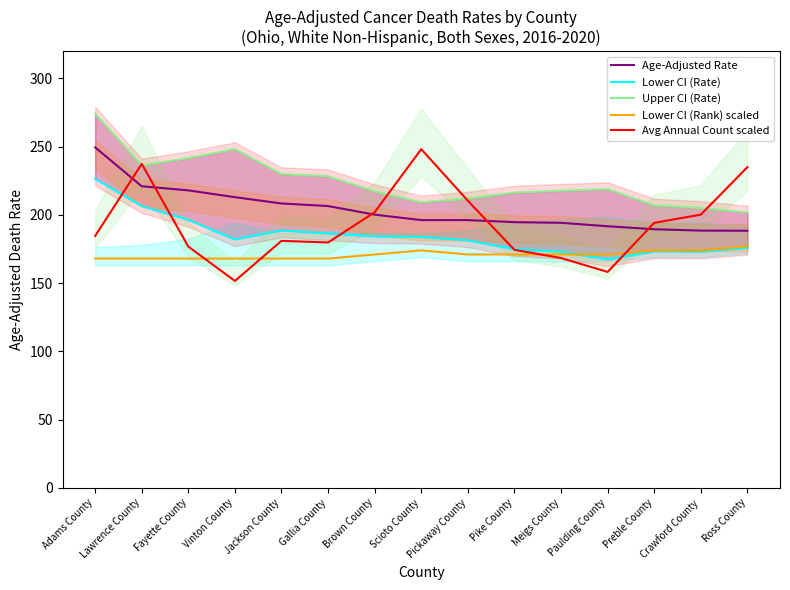

Reading right to left, extract all data points from this chart.

Age-Adjusted Rate: Ross County=188.4	Crawford County=188.5	Preble County=189.5	Paulding County=191.7	Meigs County=194.2	Pike County=194.7	Pickaway County=196.2	Scioto County=196.2	Brown County=200.2	Gallia County=206.5	Jackson County=208.4	Vinton County=213.0	Fayette County=218.0	Lawrence County=221.0	Adams County=249.5
Lower CI (Rate): Ross County=175.9	Crawford County=173.1	Preble County=173.3	Paulding County=167.4	Meigs County=173.0	Pike County=174.9	Pickaway County=181.4	Scioto County=183.9	Brown County=184.3	Gallia County=186.5	Jackson County=188.6	Vinton County=182.1	Fayette County=196.4	Lawrence County=206.5	Adams County=226.5
Upper CI (Rate): Ross County=201.7	Crawford County=205.1	Preble County=206.9	Paulding County=218.9	Meigs County=217.7	Pike County=216.3	Pickaway County=212.0	Scioto County=209.2	Brown County=217.3	Gallia County=228.3	Jackson County=229.9	Vinton County=248.2	Fayette County=241.6	Lawrence County=236.3	Adams County=274.3
Lower CI (Rank) scaled: Ross County=177.0	Crawford County=174.0	Preble County=174.0	Paulding County=171.0	Meigs County=171.0	Pike County=171.0	Pickaway County=171.0	Scioto County=174.0	Brown County=171.0	Gallia County=168.0	Jackson County=168.0	Vinton County=168.0	Fayette County=168.0	Lawrence County=168.0	Adams County=168.0
Avg Annual Count scaled: Ross County=235.0	Crawford County=200.2	Preble County=194.2	Paulding County=158.2	Meigs County=168.4	Pike County=174.4	Pickaway County=210.4	Scioto County=248.2	Brown County=202.0	Gallia County=179.8	Jackson County=181.0	Vinton County=151.6	Fayette County=176.8	Lawrence County=237.4	Adams County=184.6